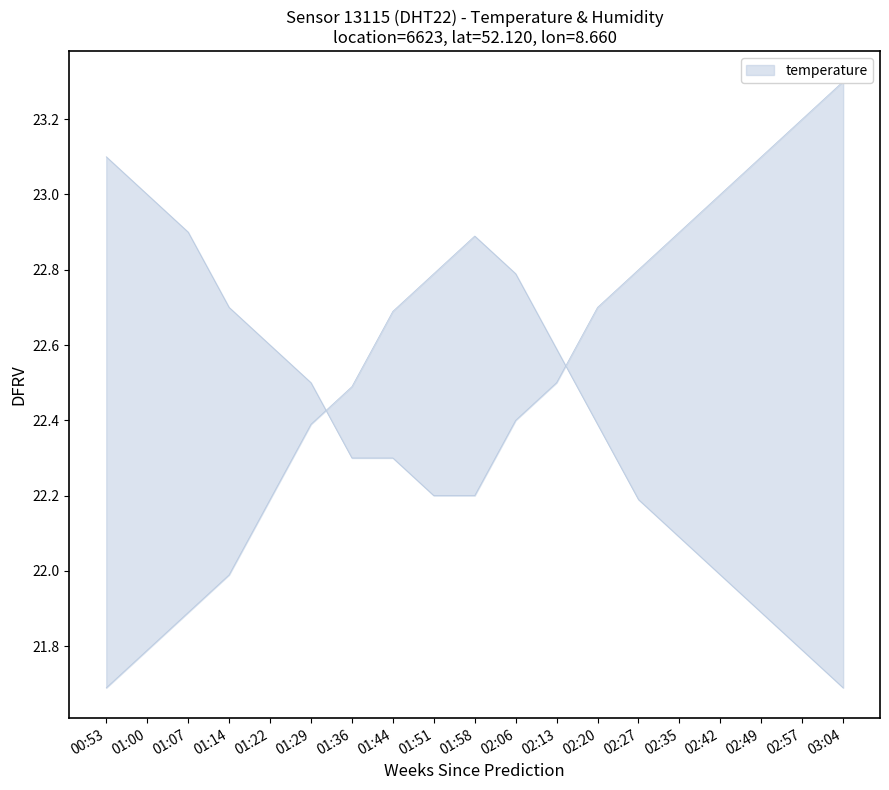

What is the value of the humidity point at the 19th from the left?

21.7